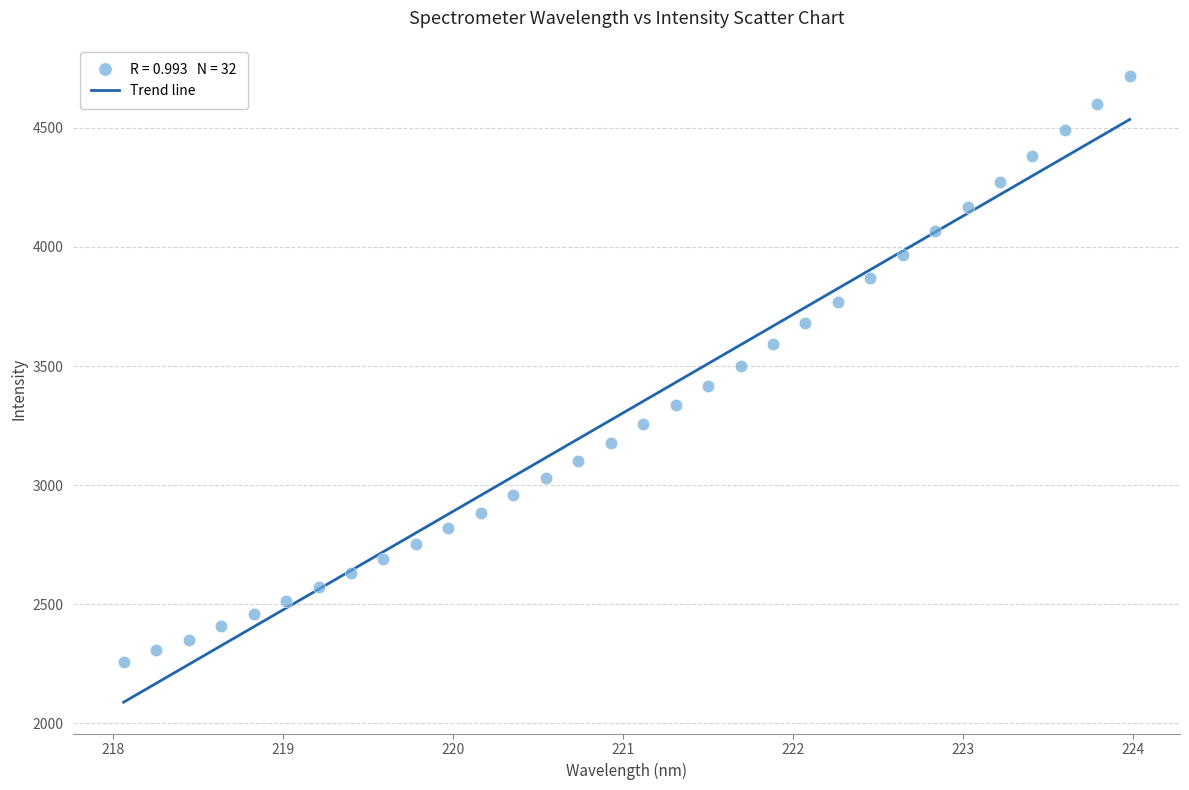

What is the range of Y values (max minus min)?

2459.0